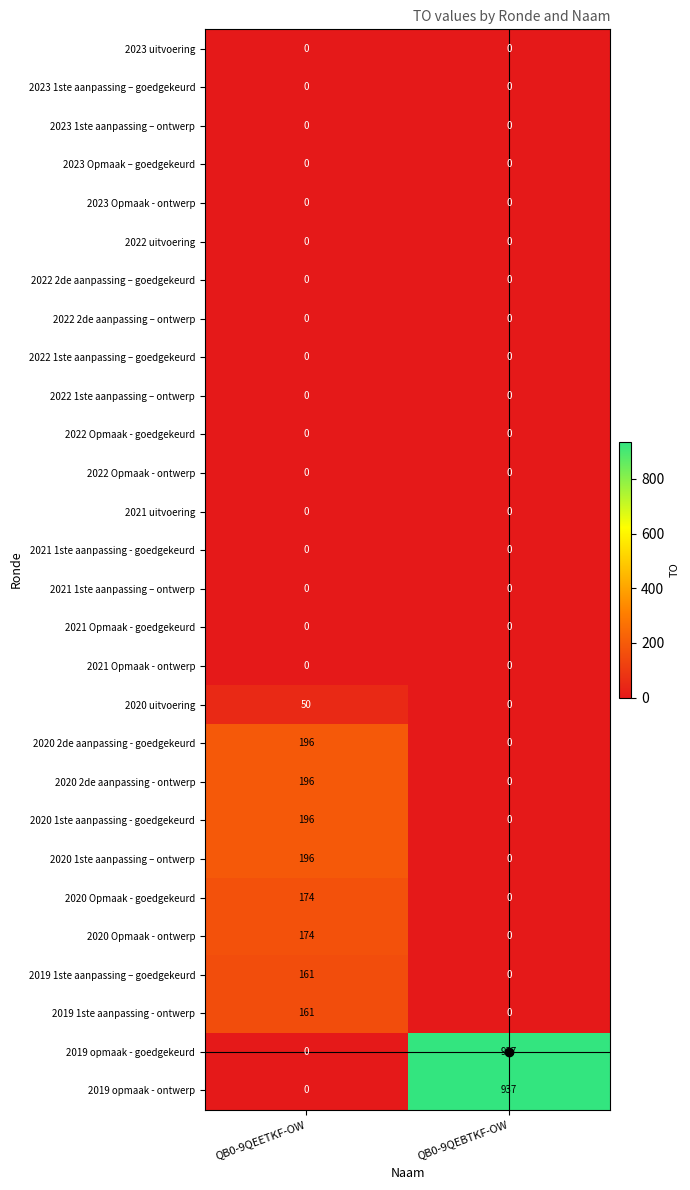

The 2020 2de aanpassing - ontwerp series shows 49 at QB0-9QEETKF-OW. True or false?

False